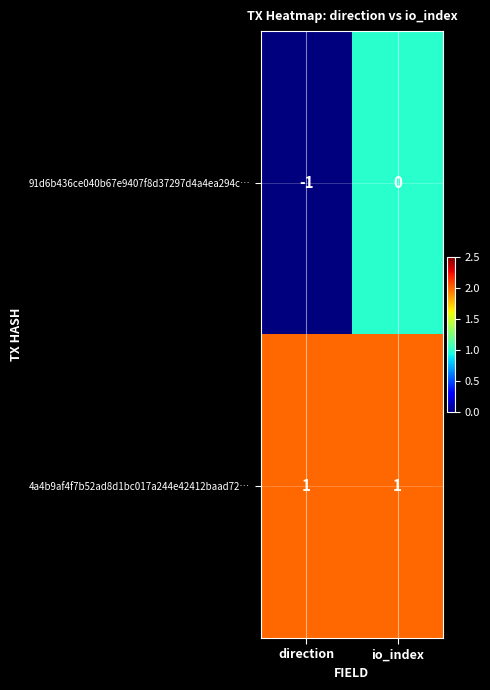

True or false: 4a4b9af4f7b52ad8d1bc017a244e42412baad72… has a value of 0 at io_index.

False